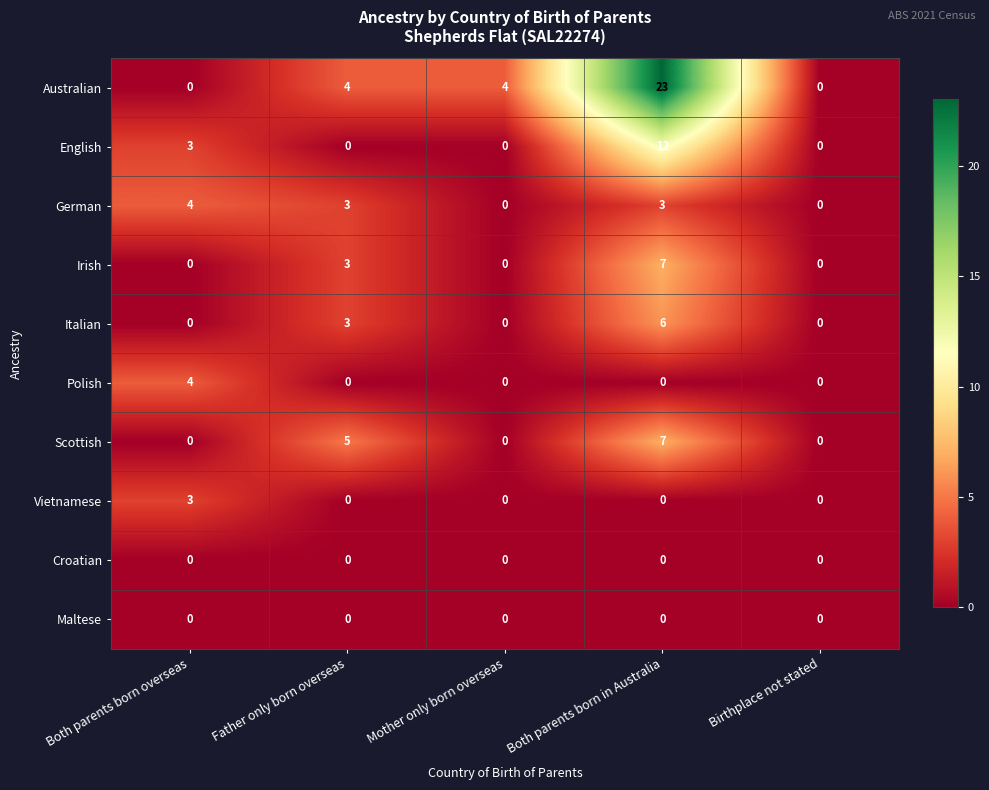

Which series has the largest total across all categories?

Australian